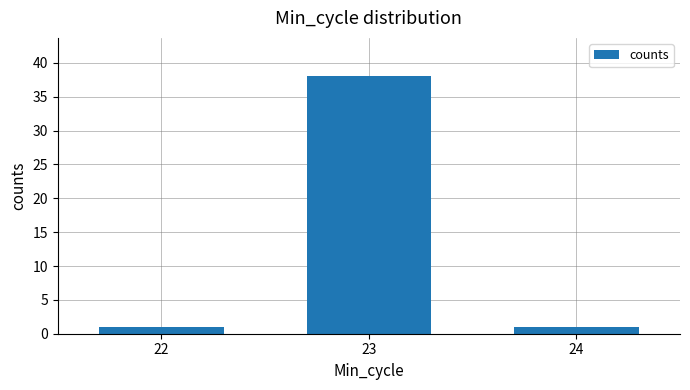

The chart shows a value of 1 at 22. True or false?

True